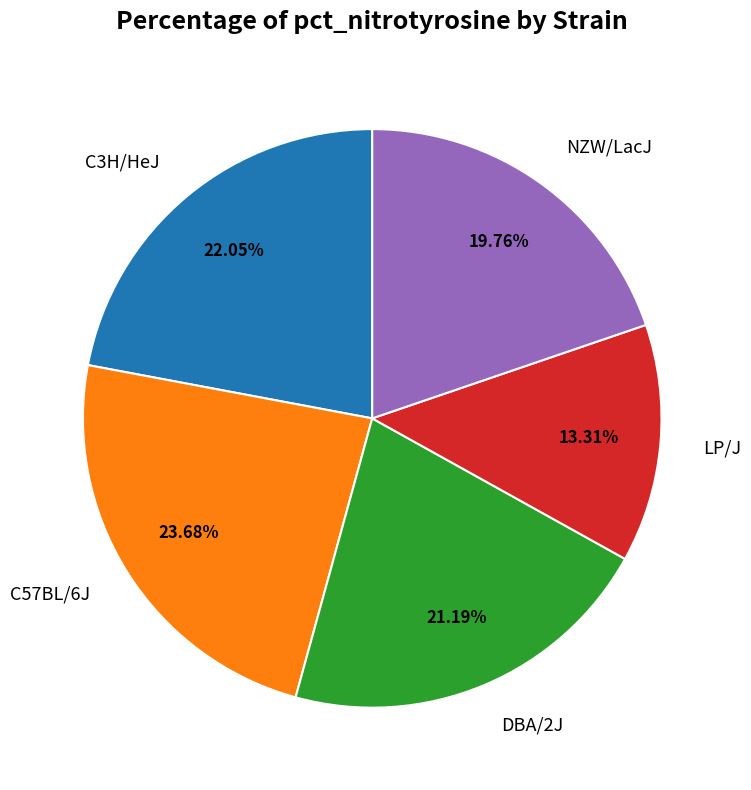

Which category has the biggest portion of the pie?

C57BL/6J